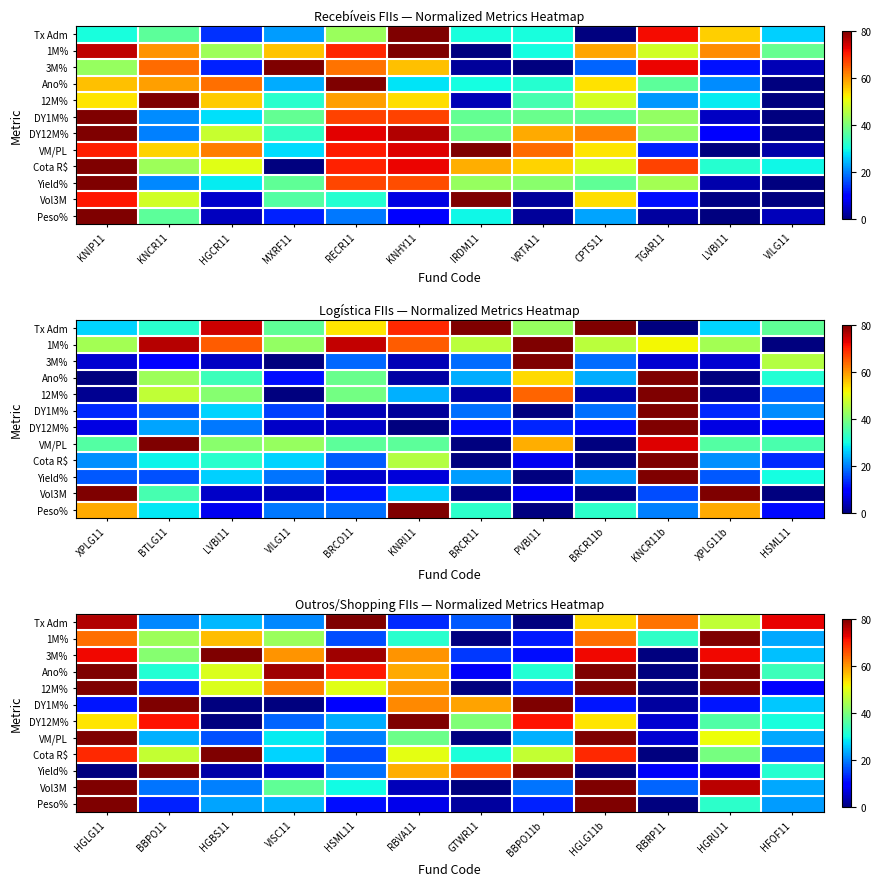

Is it true that Ano% equals 79.2 at HSML11?

True